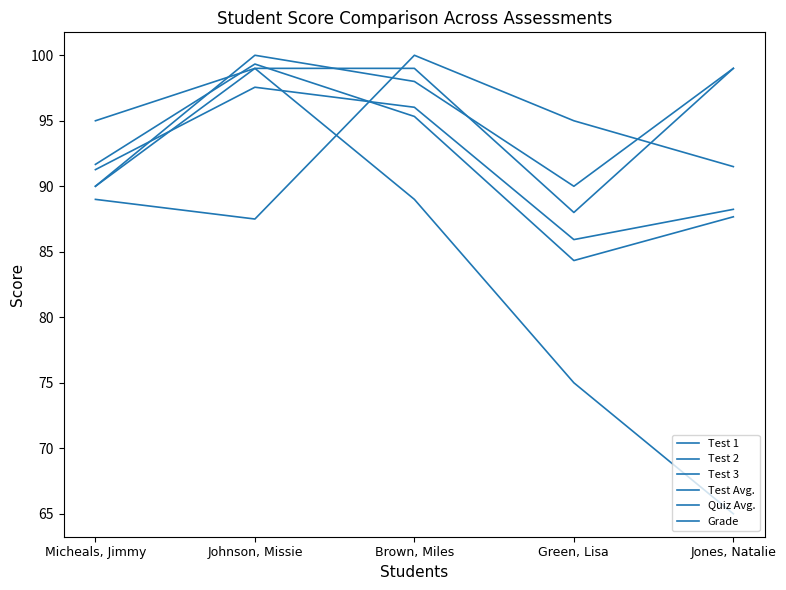

The Test 2 series shows 139.4 at Jones, Natalie. True or false?

False